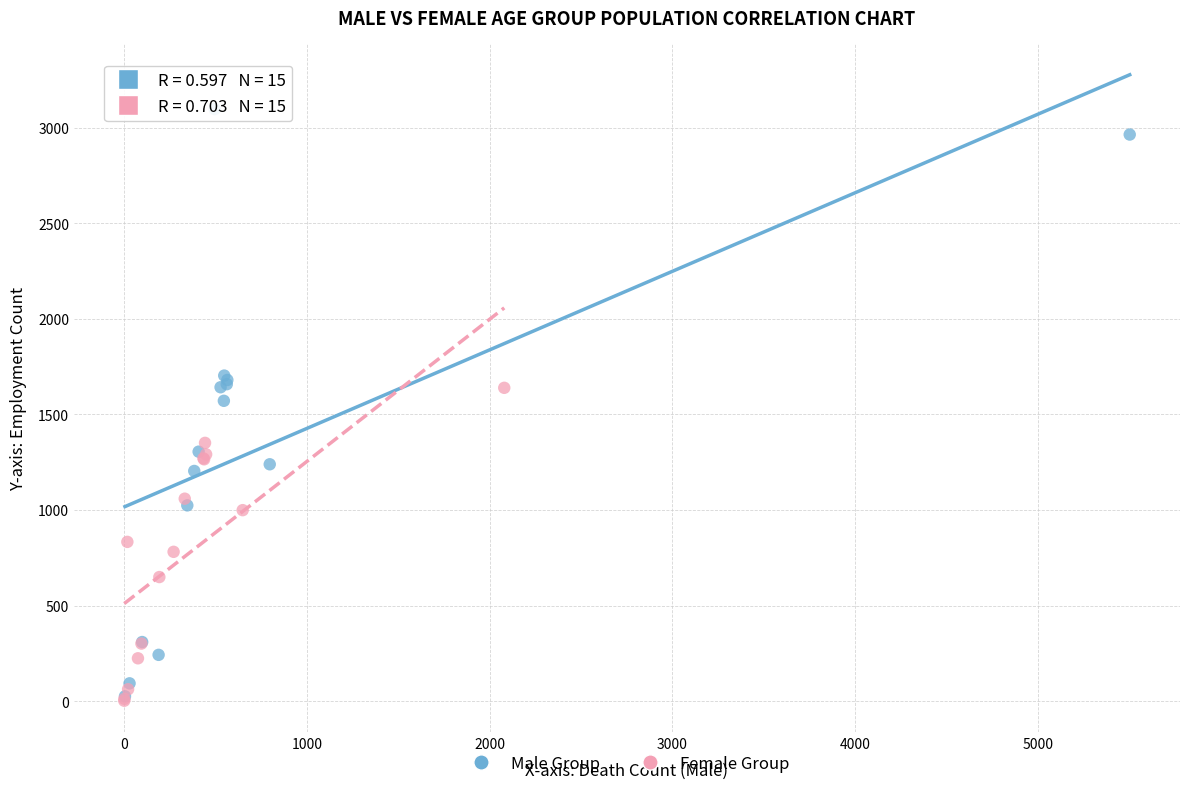

Which series reaches the maximum Y coordinate?

Male Group